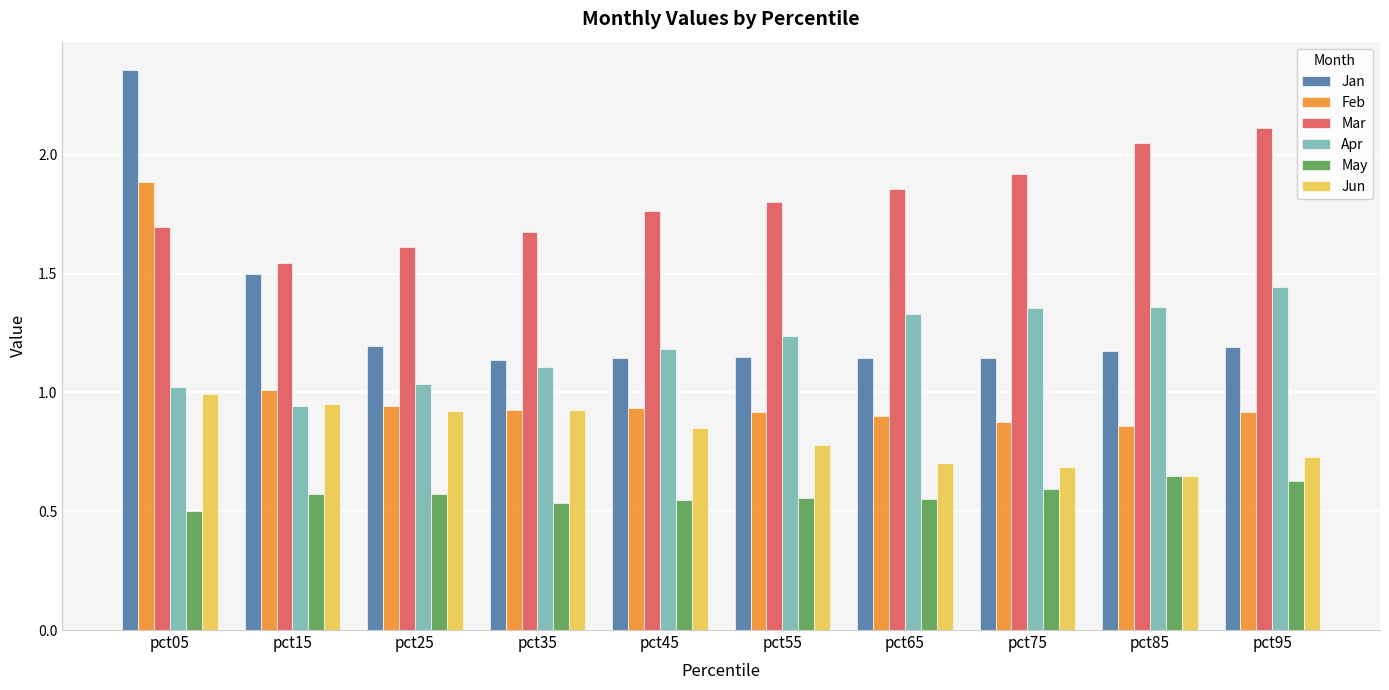

Which series has the largest total across all categories?

Mar